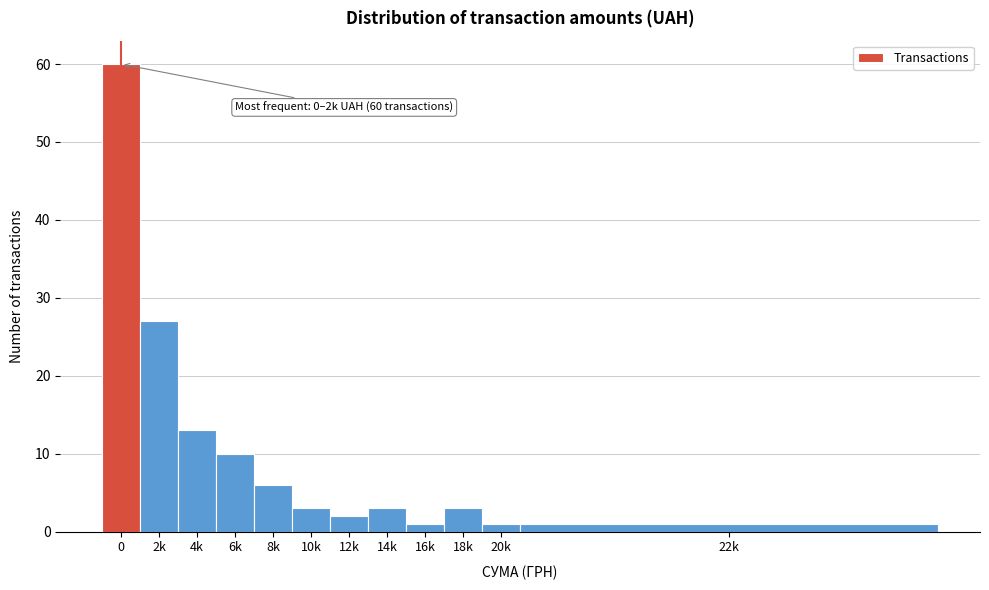

Reading right to left, extract all data points from this chart.

1	1	3	1	3	2	3	6	10	13	27	60